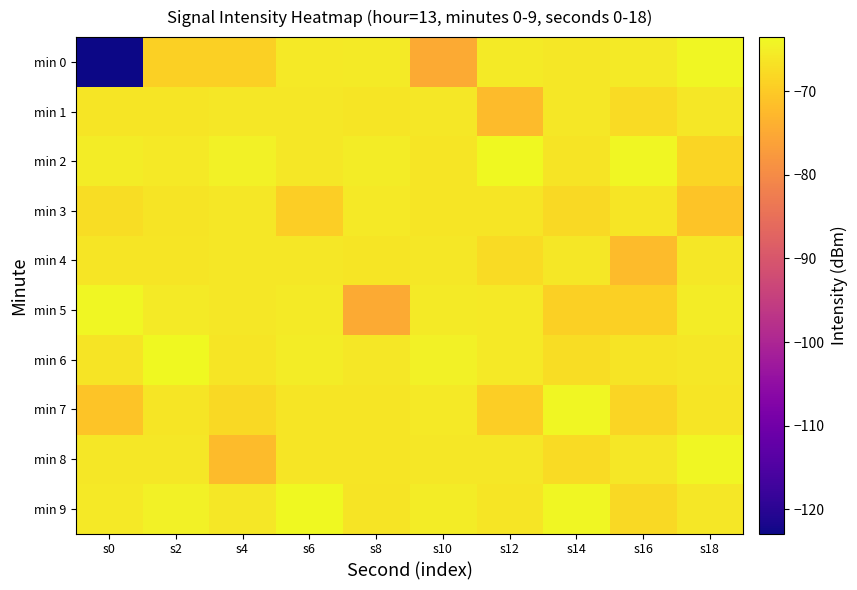

What is the maximum value shown in the chart?

-63.5